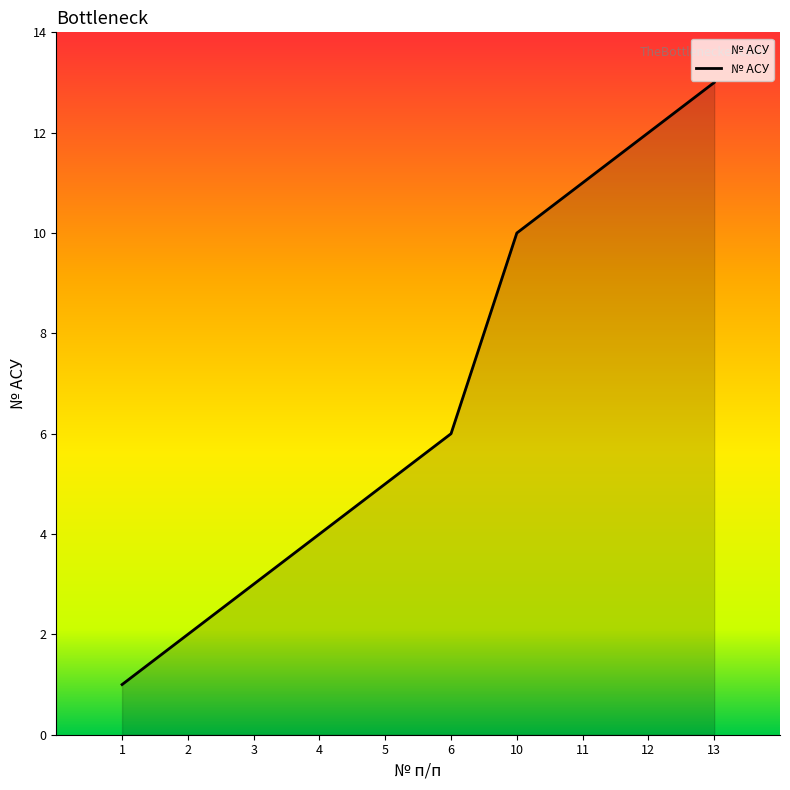

What is the change in value from 4 to 11?

+7